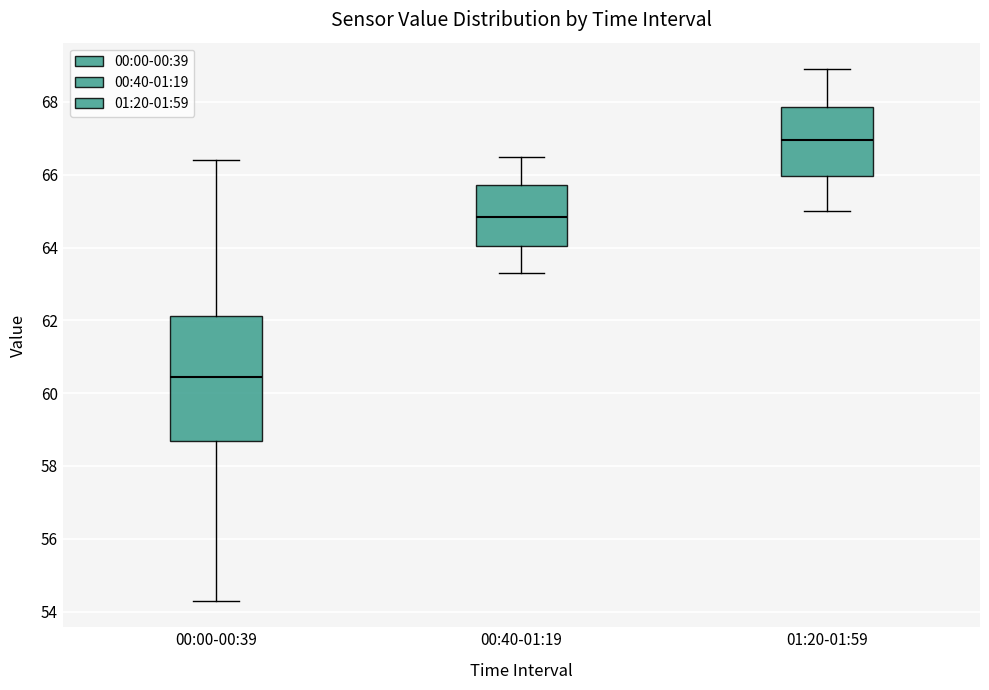

Reading left to right, transcribe this box plot: for each box, give where its median line is, the range the box spans, and where its two whiskers end, as read against the y-axis. The values are not printed on the chart, so give them approximately, as read against the axis.

00:00-00:39: median 60.4, box 58.8 to 62.2, whiskers 54.4 to 66.4
00:40-01:19: median 64.8, box 64.0 to 65.8, whiskers 63.4 to 66.6
01:20-01:59: median 67.0, box 66.0 to 67.8, whiskers 65.0 to 69.0